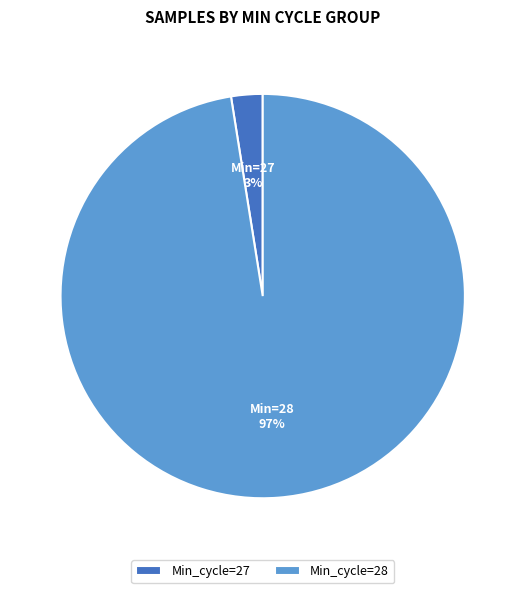

True or false: Min_cycle=27 accounts for 3% of the total.

True